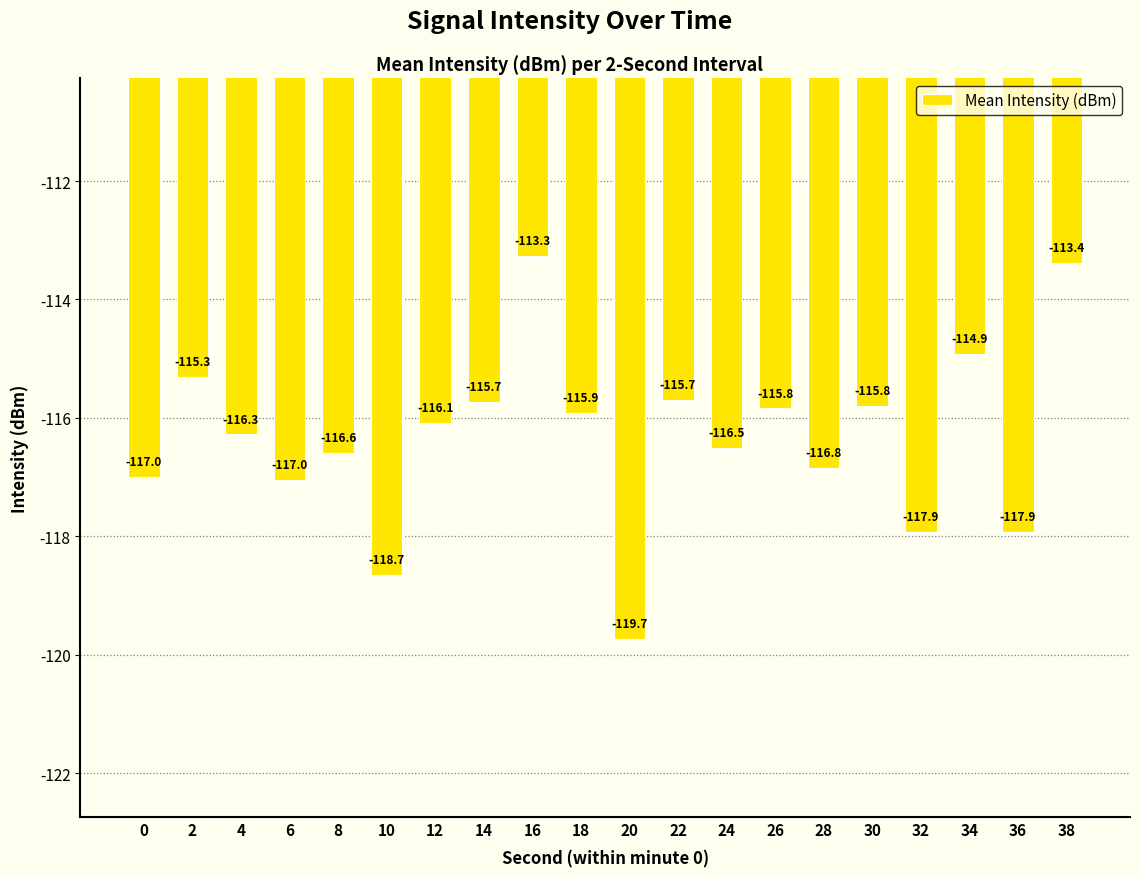

What is the change in value from 18 to 28?

-0.9